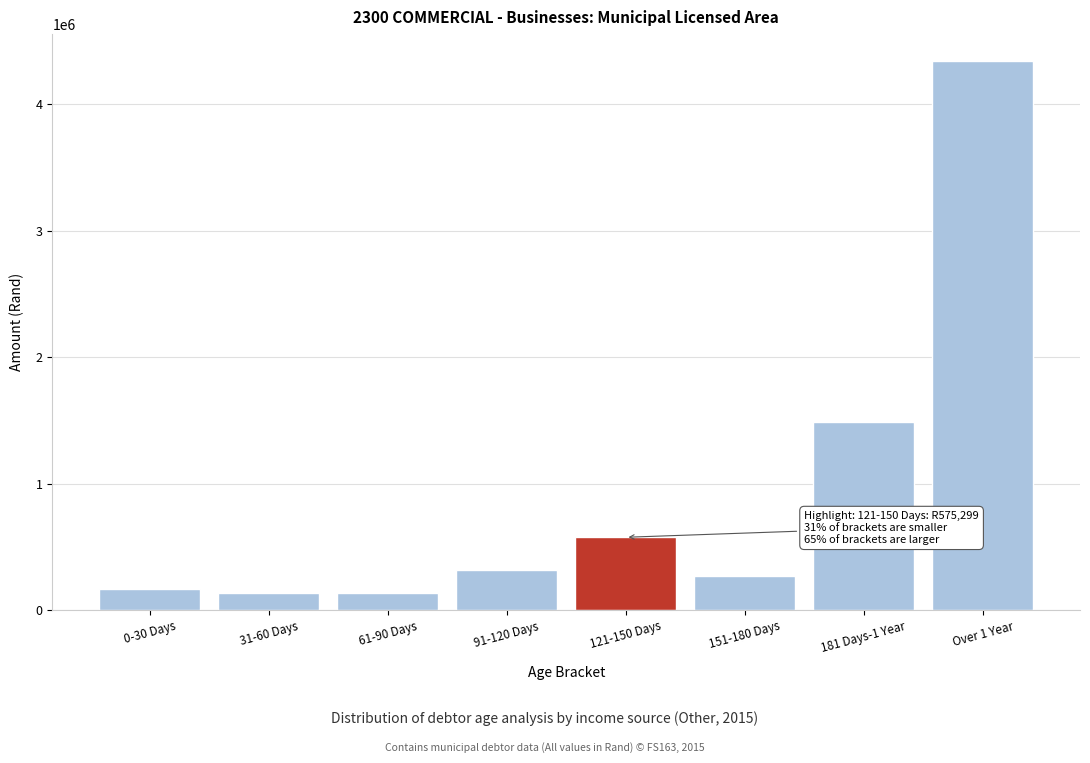

Is it true that the value at 31-60 Days is 134908?

True